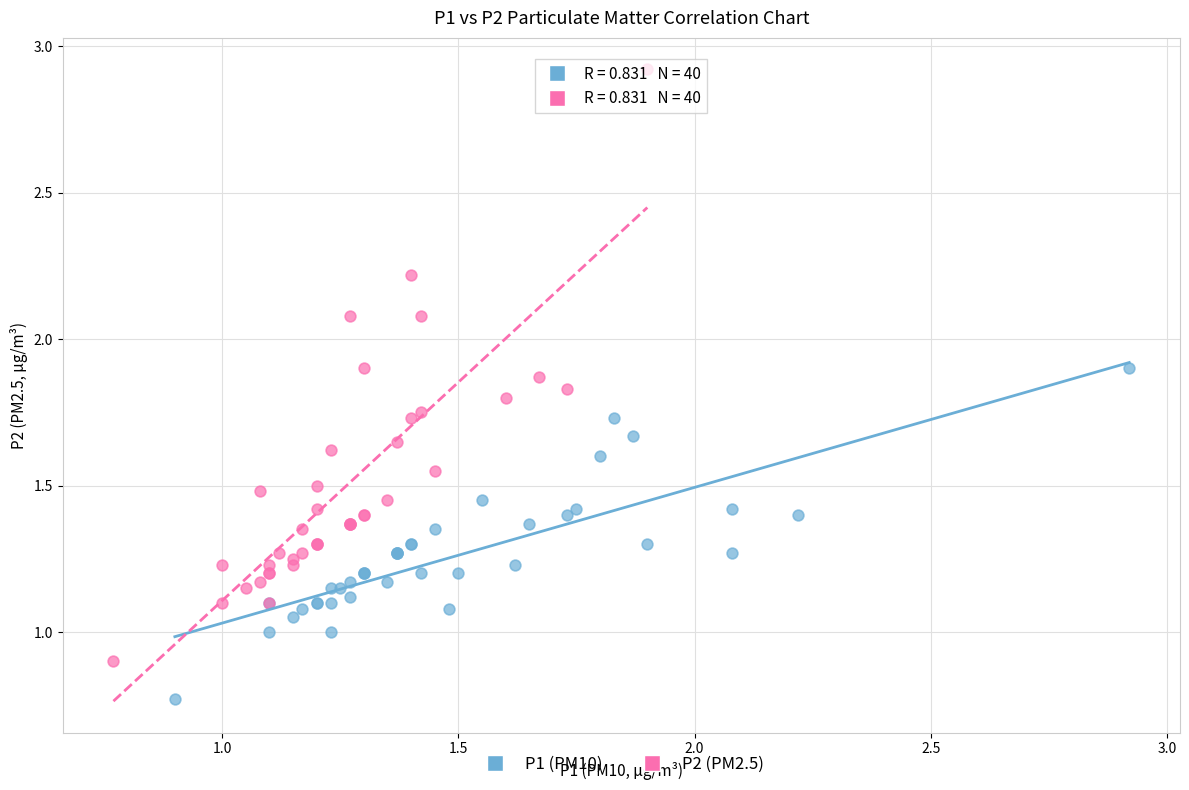

Which series has the largest Y range (max minus min)?

P2 (PM2.5)